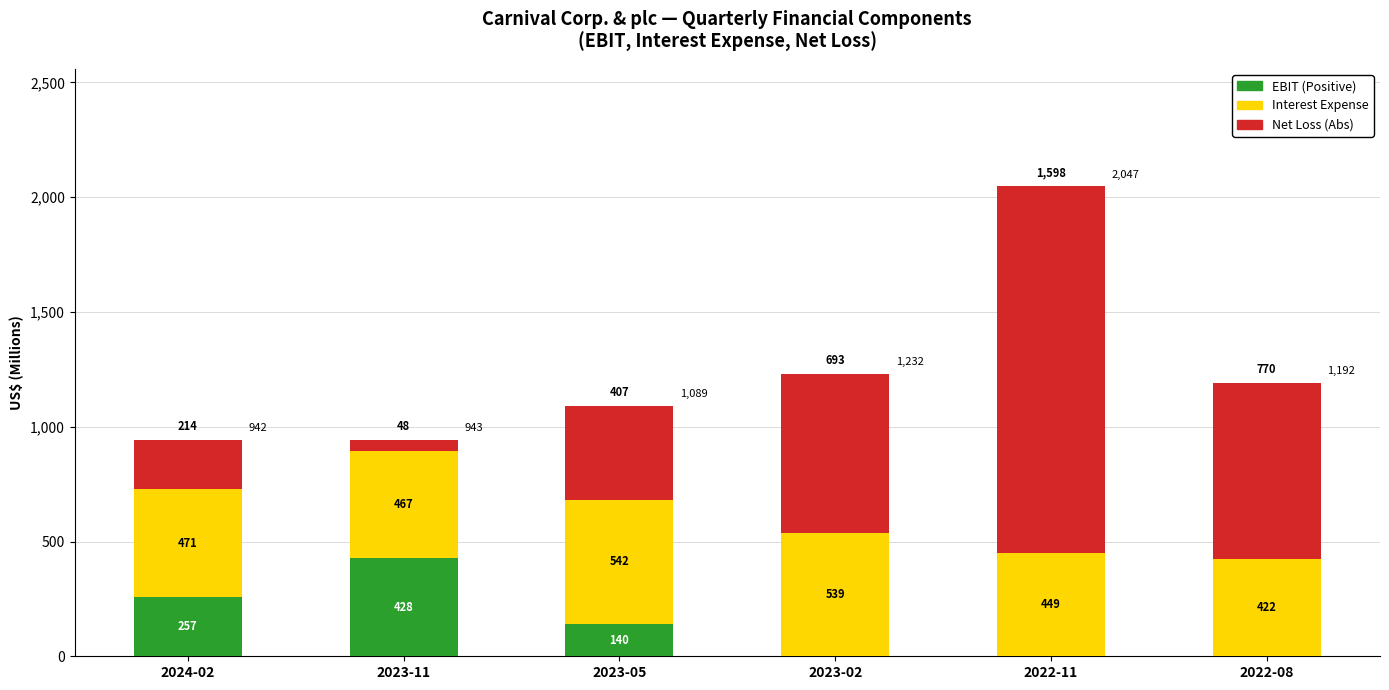

What is the total value across all series at 2024-02?

942